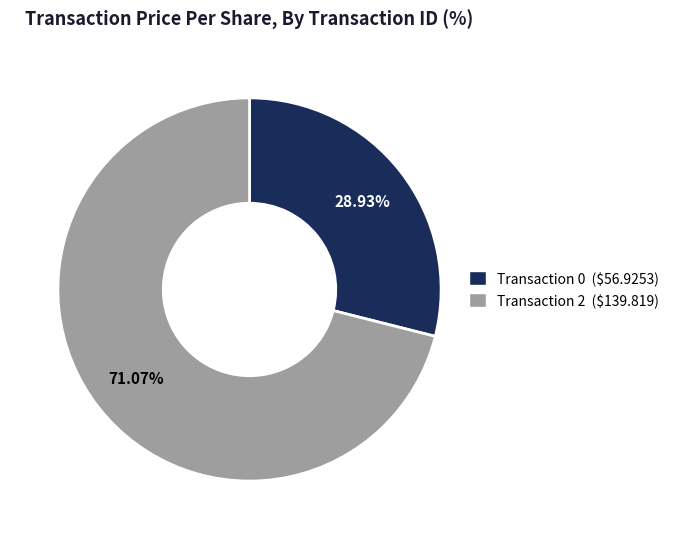

Does any single category account for the majority?

Yes